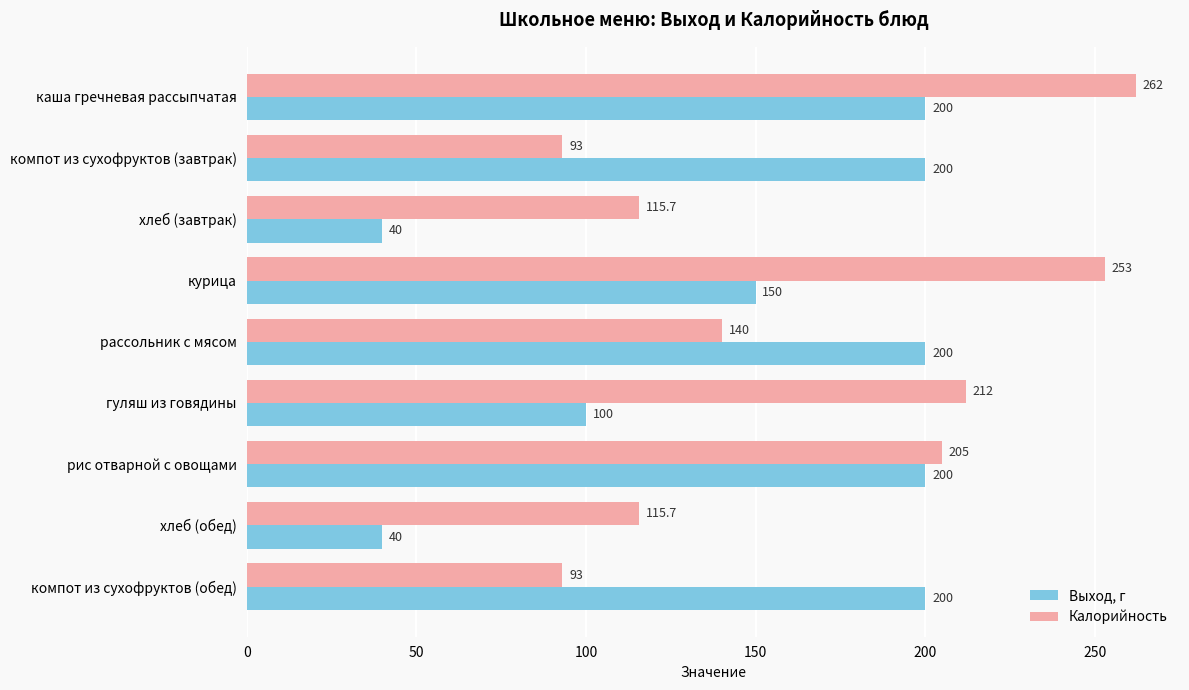

List the series in order of their overall mean, lowest first.

Выход, г, Калорийность